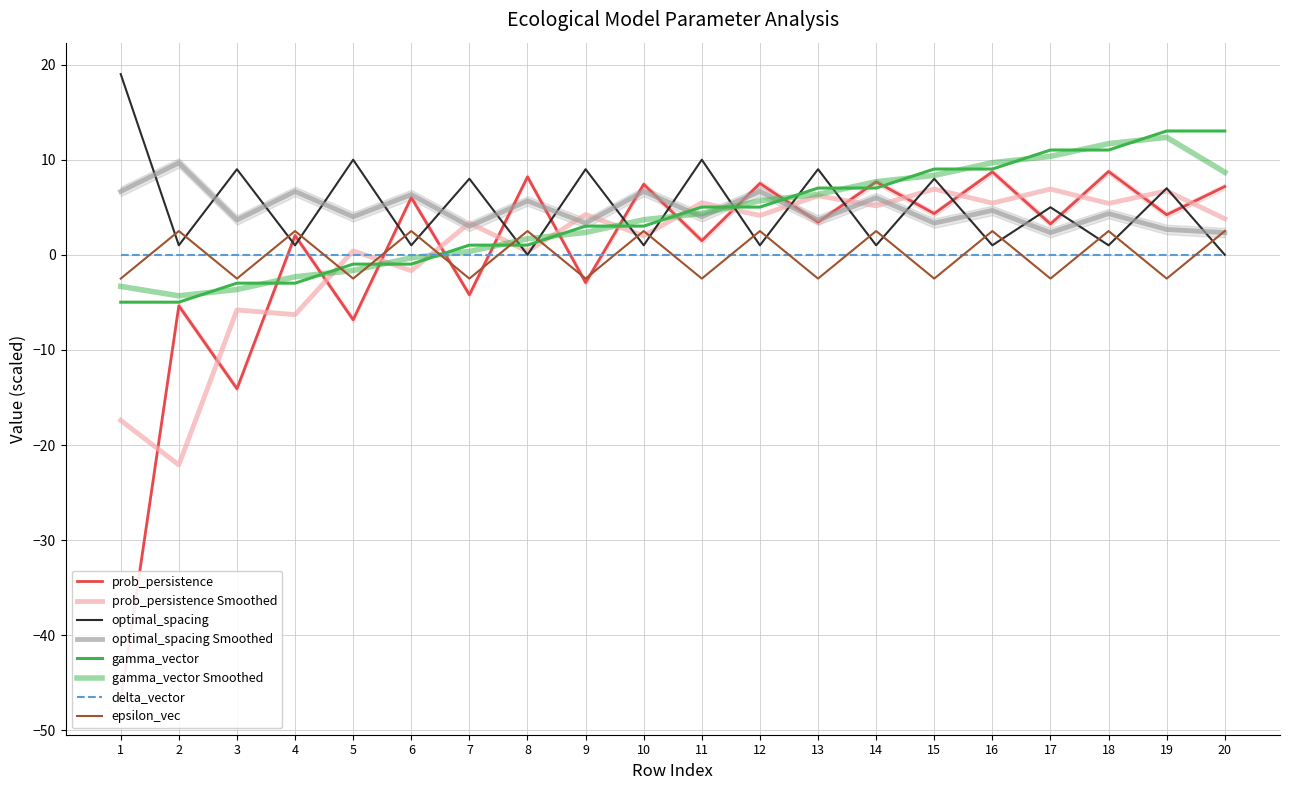

At 3, list the series in order from smallest to largest.

prob_persistence, gamma_vector, epsilon_vec, optimal_spacing